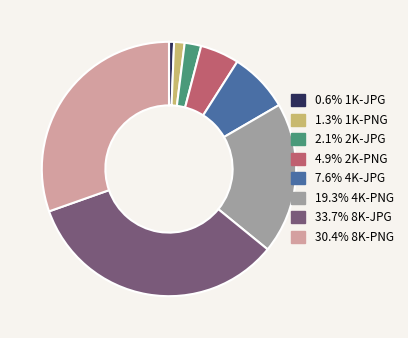

Does any single category account for the majority?

No